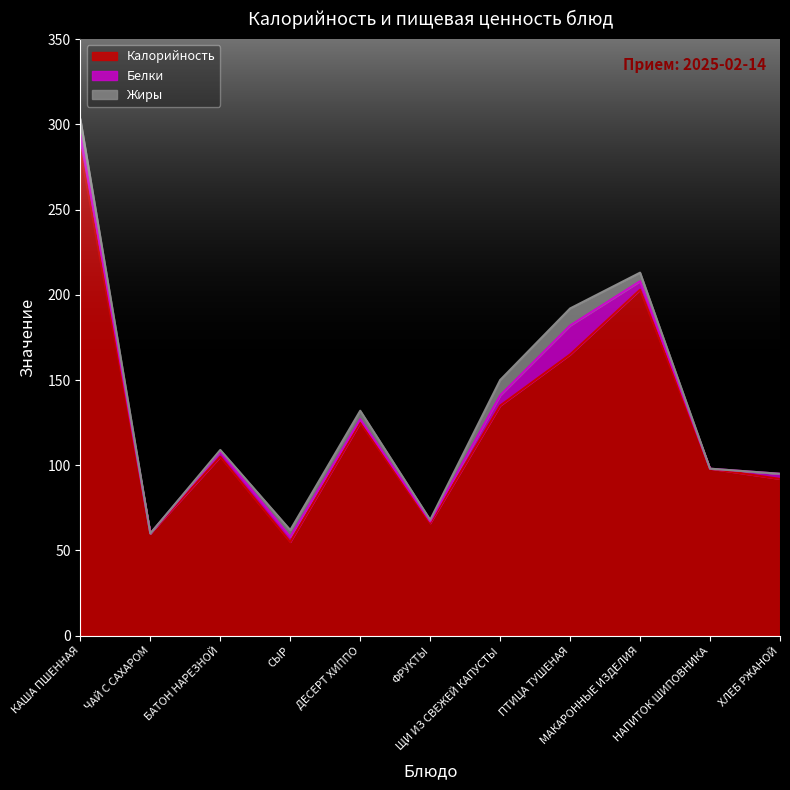

Rank the series at БАТОН НАРЕЗНОЙ from highest to lowest value.

Калорийность, Белки, Жиры